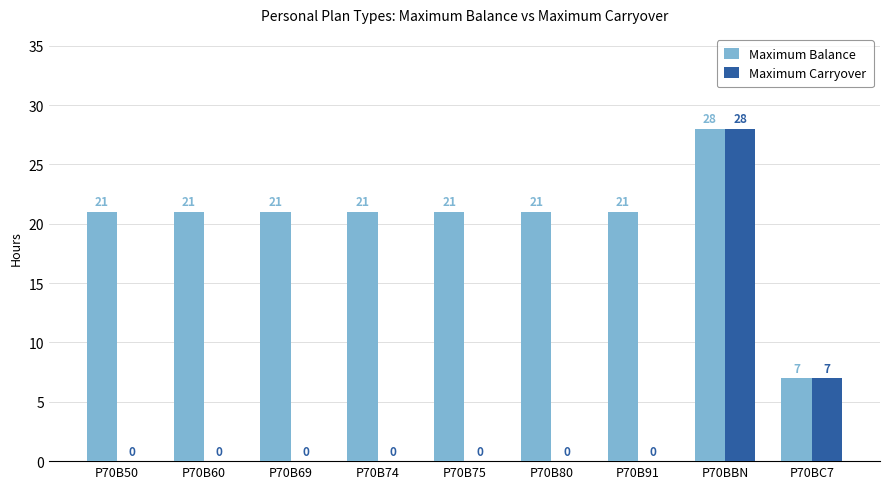

What is the total value across all series at P70BBN?

56